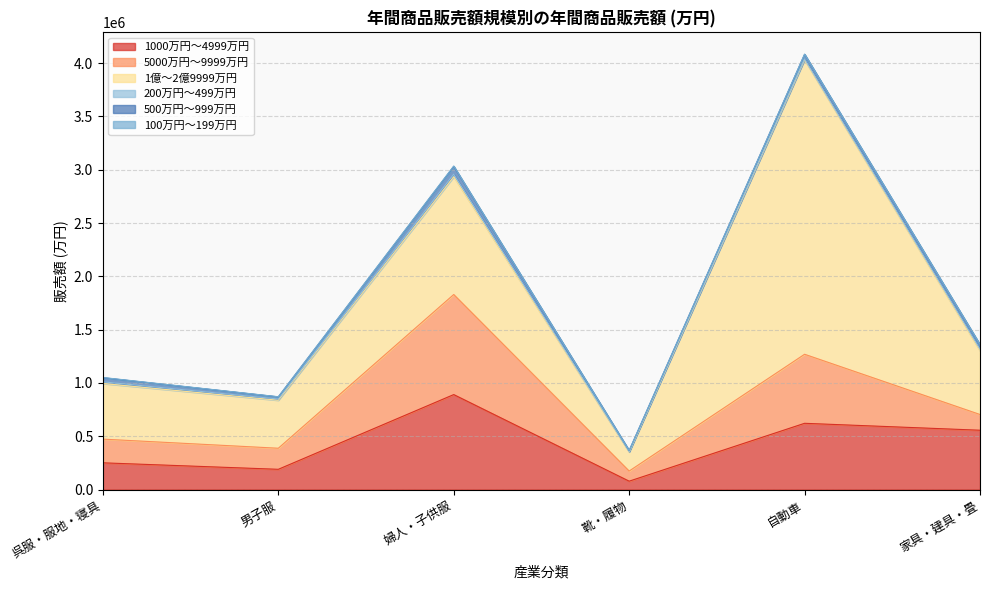

What position from the right is 自動車?

2